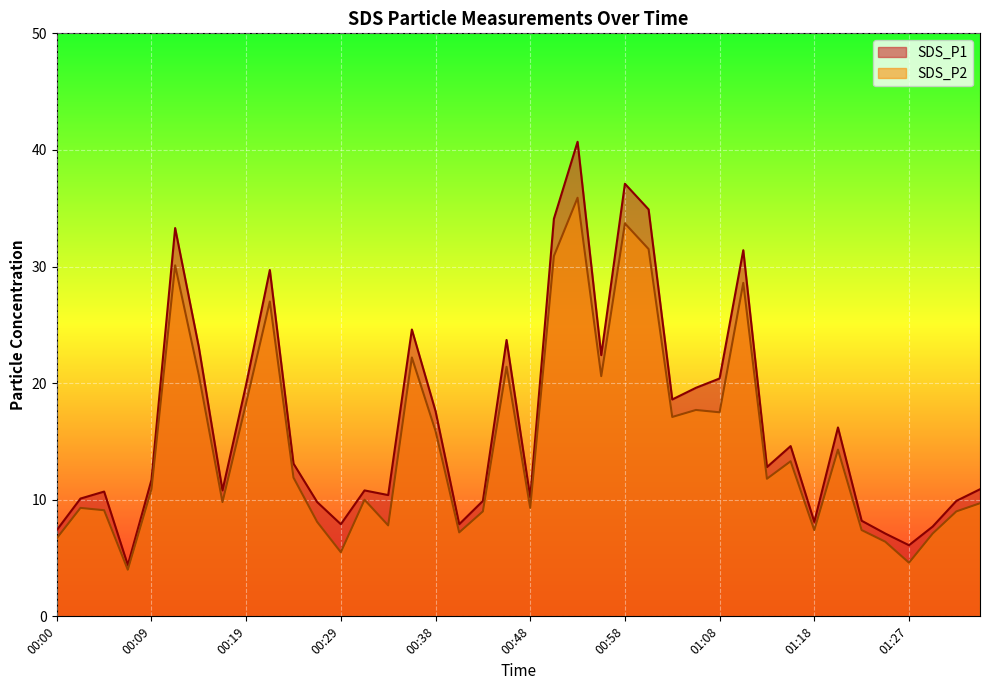

Reading left to right, what are all the values shown in this chart?

SDS_P1: 00:00=7.4	00:02=10.1	00:04=10.7	00:07=4.4	00:09=11.7	00:12=33.3	00:14=23.1	00:17=10.8	00:19=19.9	00:21=29.7	00:24=13.1	00:26=9.8	00:29=7.9	00:31=10.8	00:34=10.4	00:36=24.6	00:38=17.6	00:41=7.9	00:43=9.9	00:46=23.7	00:48=10.2	00:51=34.1	00:53=40.7	00:55=22.4	00:58=37.1	01:00=34.9	01:03=18.6	01:05=19.6	01:08=20.4	01:10=31.4	01:12=12.8	01:15=14.6	01:18=8.1	01:20=16.2	01:22=8.2	01:25=7.1	01:27=6.1	01:30=7.7	01:32=9.9	01:35=10.9
SDS_P2: 00:00=6.7	00:02=9.3	00:04=9.1	00:07=4.0	00:09=10.9	00:12=30.1	00:14=20.7	00:17=9.8	00:19=18.3	00:21=27.0	00:24=11.9	00:26=8.1	00:29=5.5	00:31=10.0	00:34=7.8	00:36=22.2	00:38=15.9	00:41=7.2	00:43=9.0	00:46=21.4	00:48=9.3	00:51=30.9	00:53=35.9	00:55=20.6	00:58=33.7	01:00=31.5	01:03=17.1	01:05=17.7	01:08=17.5	01:10=28.6	01:12=11.8	01:15=13.3	01:18=7.4	01:20=14.3	01:22=7.4	01:25=6.4	01:27=4.6	01:30=7.1	01:32=9.0	01:35=9.7